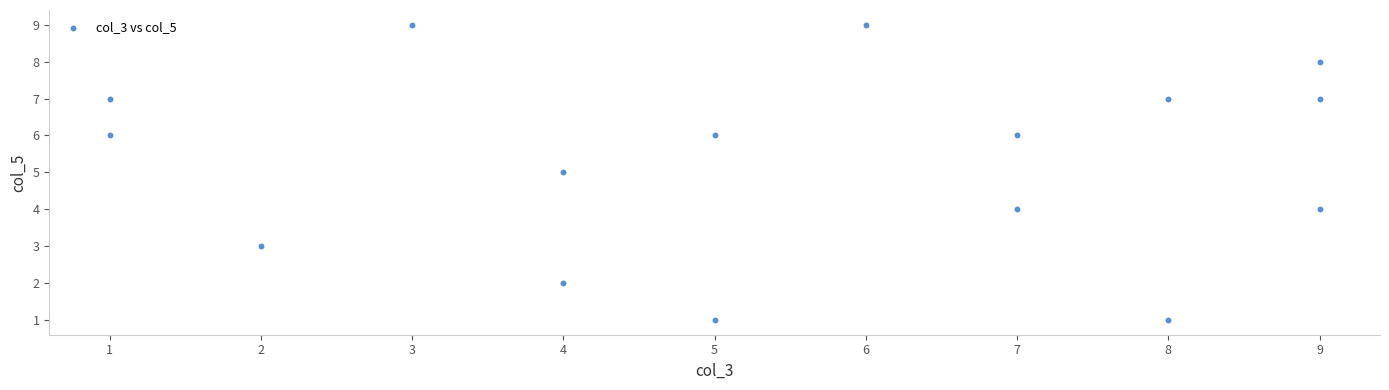

What is the range of X values (max minus min)?

8